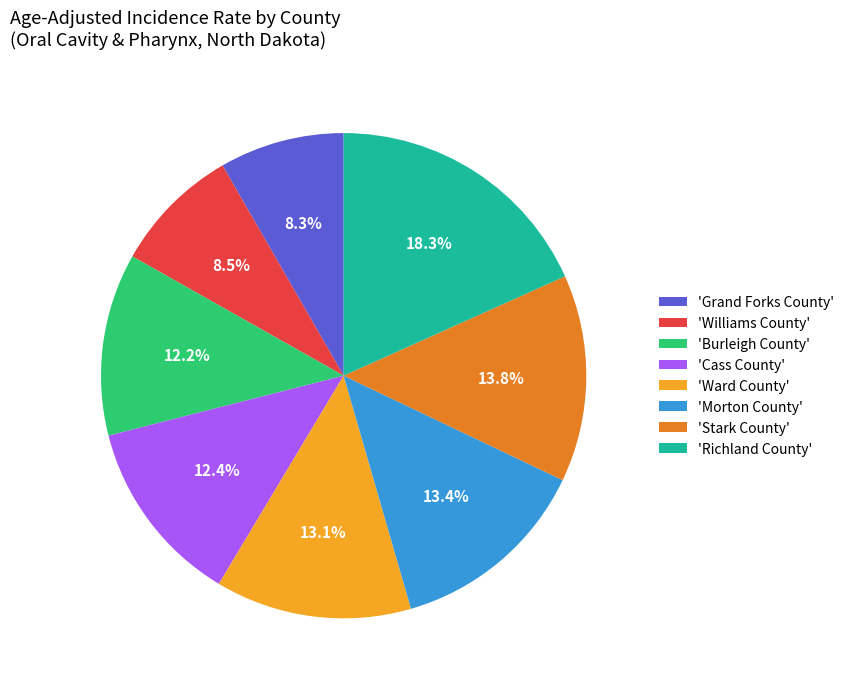

What is the ratio of the value at 'Stark County' to the value at 'Grand Forks County'?

1.7